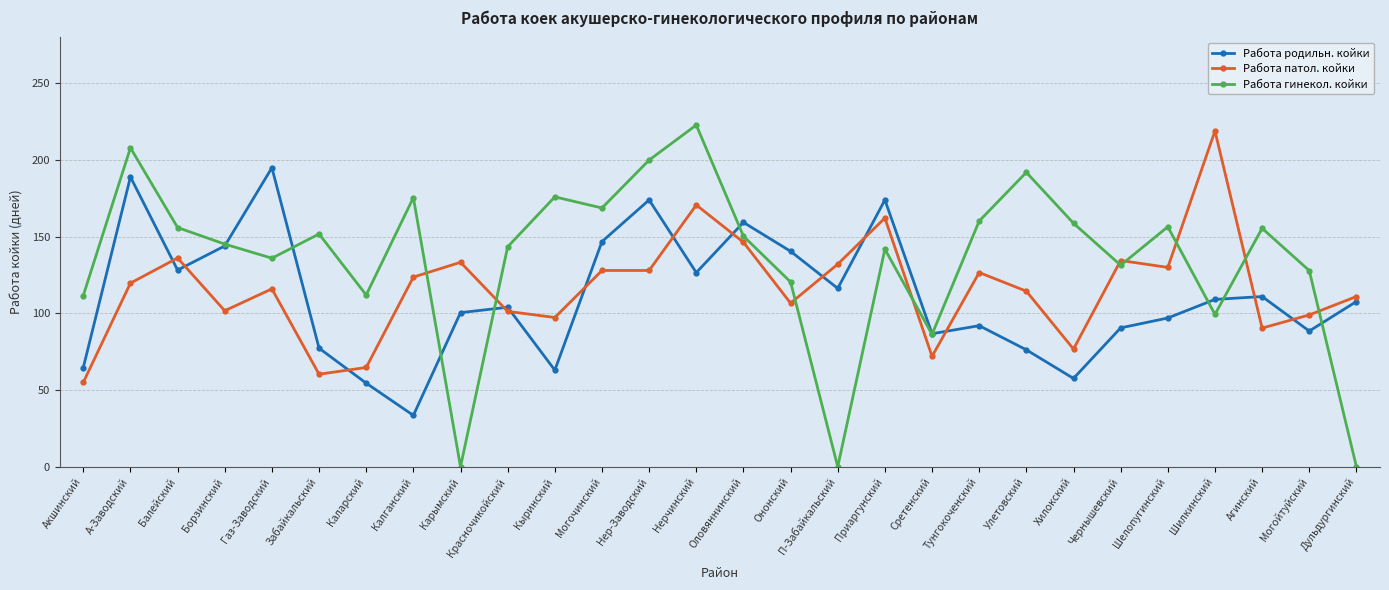

Where do Работа гинекол. койки and Работа патол. койки first cross each other?

Калганский and Карымский